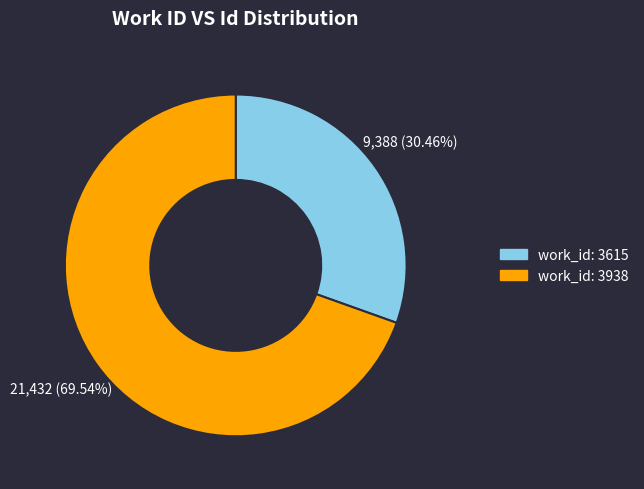

Combined, do work_id: 3938 and work_id: 3615 account for over 50%?

Yes